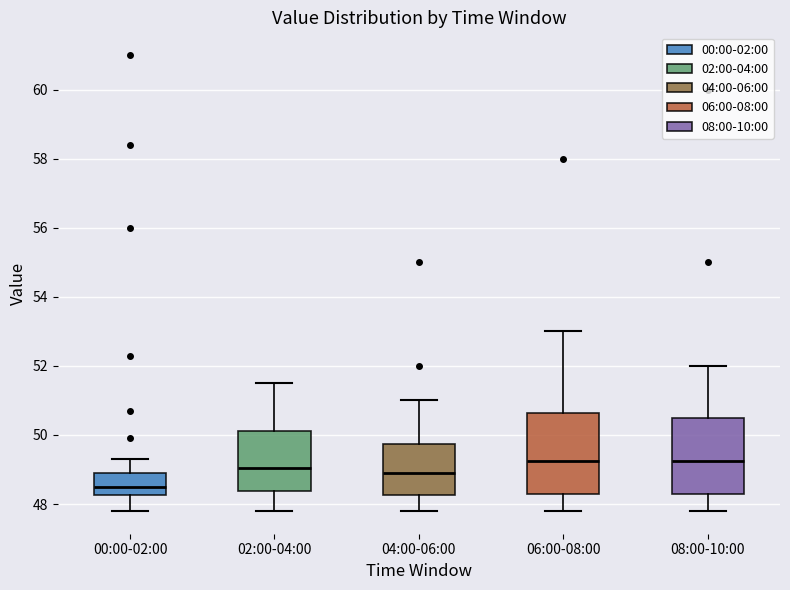

Reading left to right, read every box against the y-axis: the position of its median line, the range the box covers, and the ends of its whiskers. The values are not printed on the chart, so give them approximately, as read against the axis.

00:00-02:00: median 48.6, box 48.2 to 49.0, whiskers 47.8 to 49.4
02:00-04:00: median 49.0, box 48.4 to 50.2, whiskers 47.8 to 51.6
04:00-06:00: median 49.0, box 48.2 to 49.8, whiskers 47.8 to 51.0
06:00-08:00: median 49.2, box 48.4 to 50.6, whiskers 47.8 to 53.0
08:00-10:00: median 49.2, box 48.4 to 50.6, whiskers 47.8 to 52.0